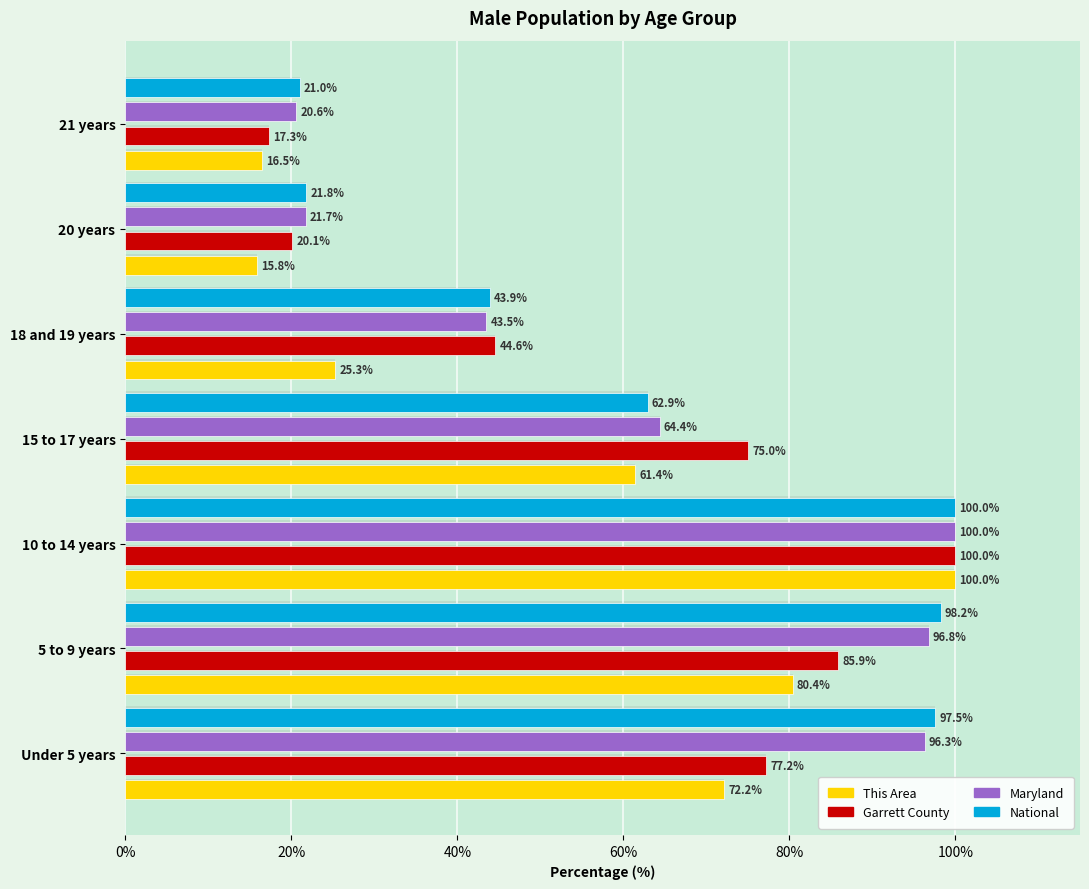

What is the sum of all National values?

445.4